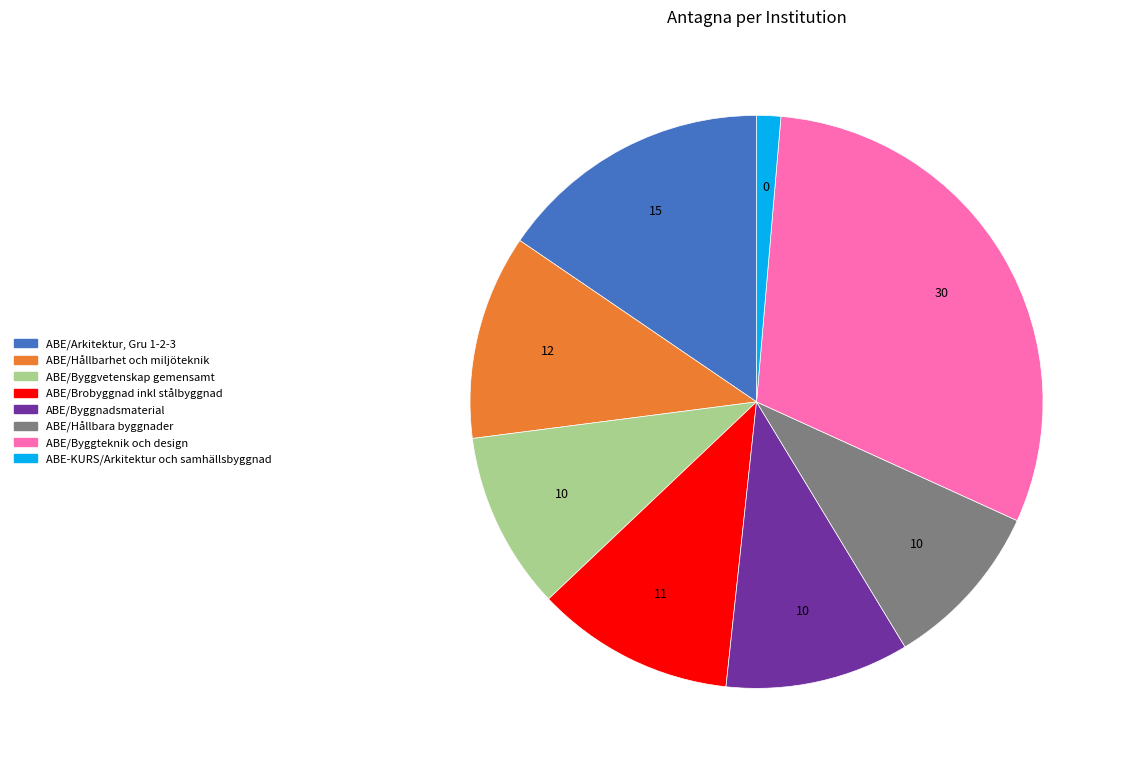

Which slice is the largest?

ABE/Byggteknik och design